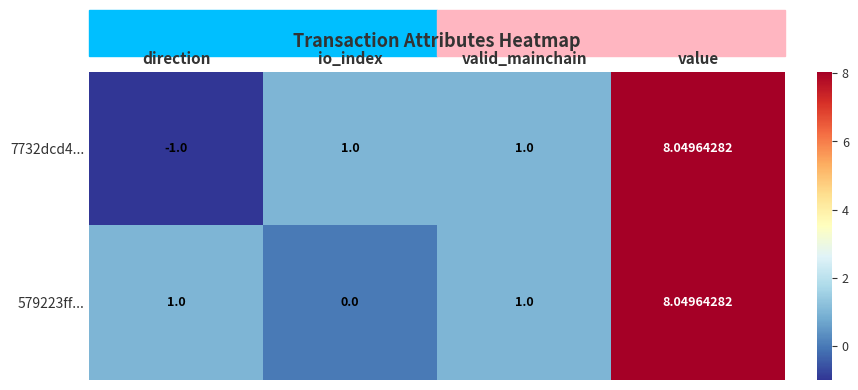

How many data points does each series have?

4